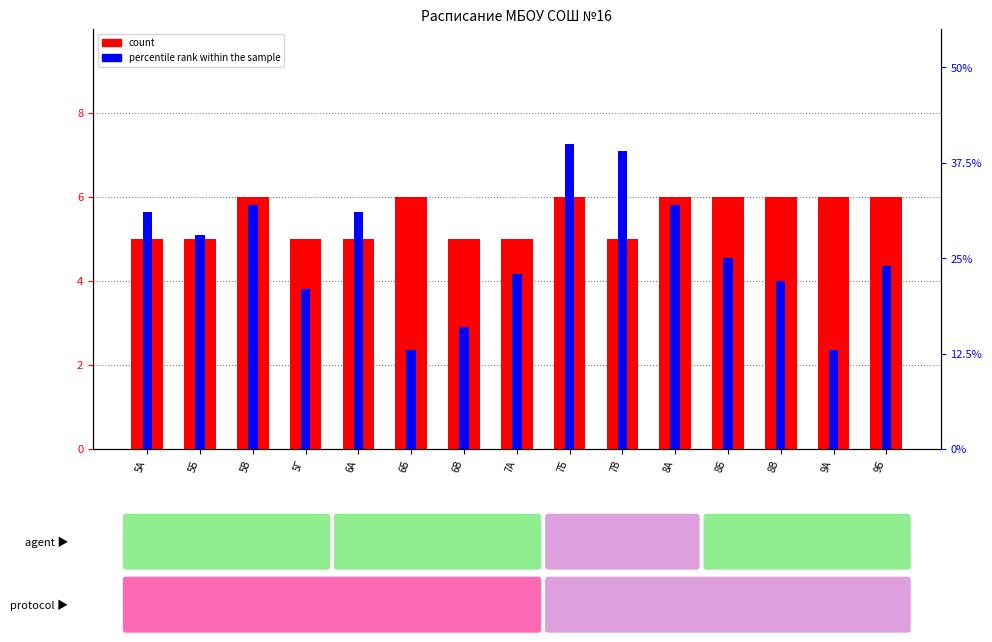

At which label does percentile rank within the sample first exceed 25?

5А